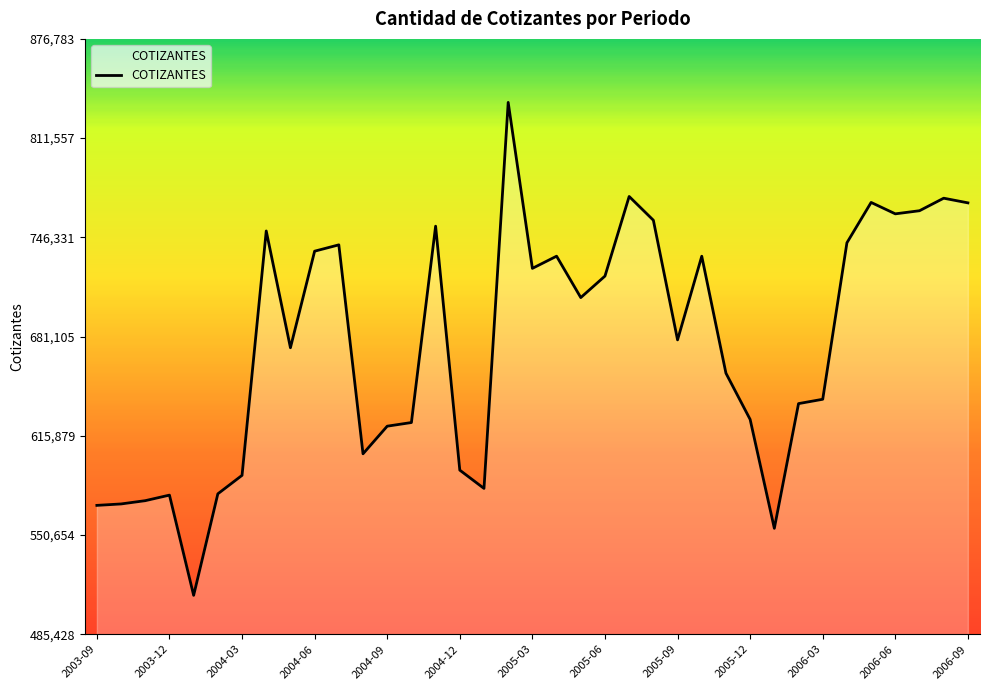

What is the smallest value displayed?

510977